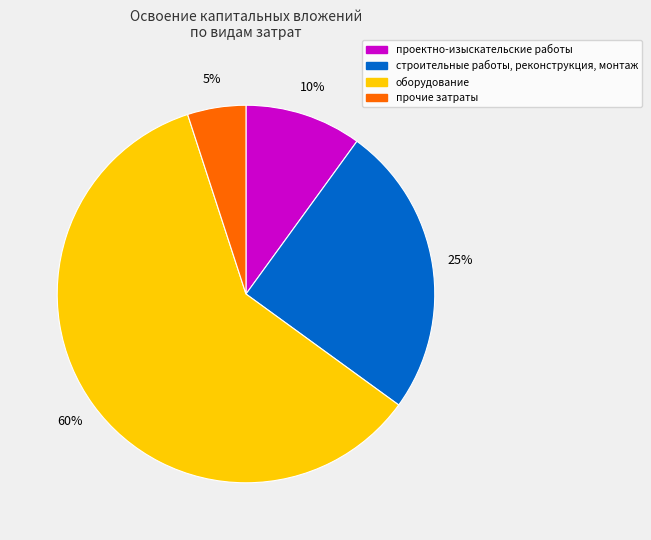

To the nearest percent, what is the difference between the largest and smallest slice percentages?

55%